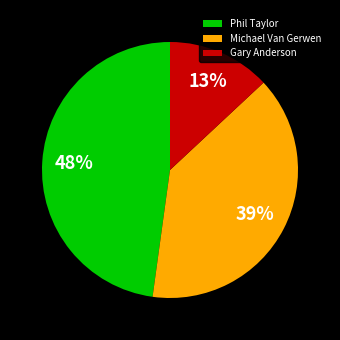

True or false: Phil Taylor accounts for 60% of the total.

False